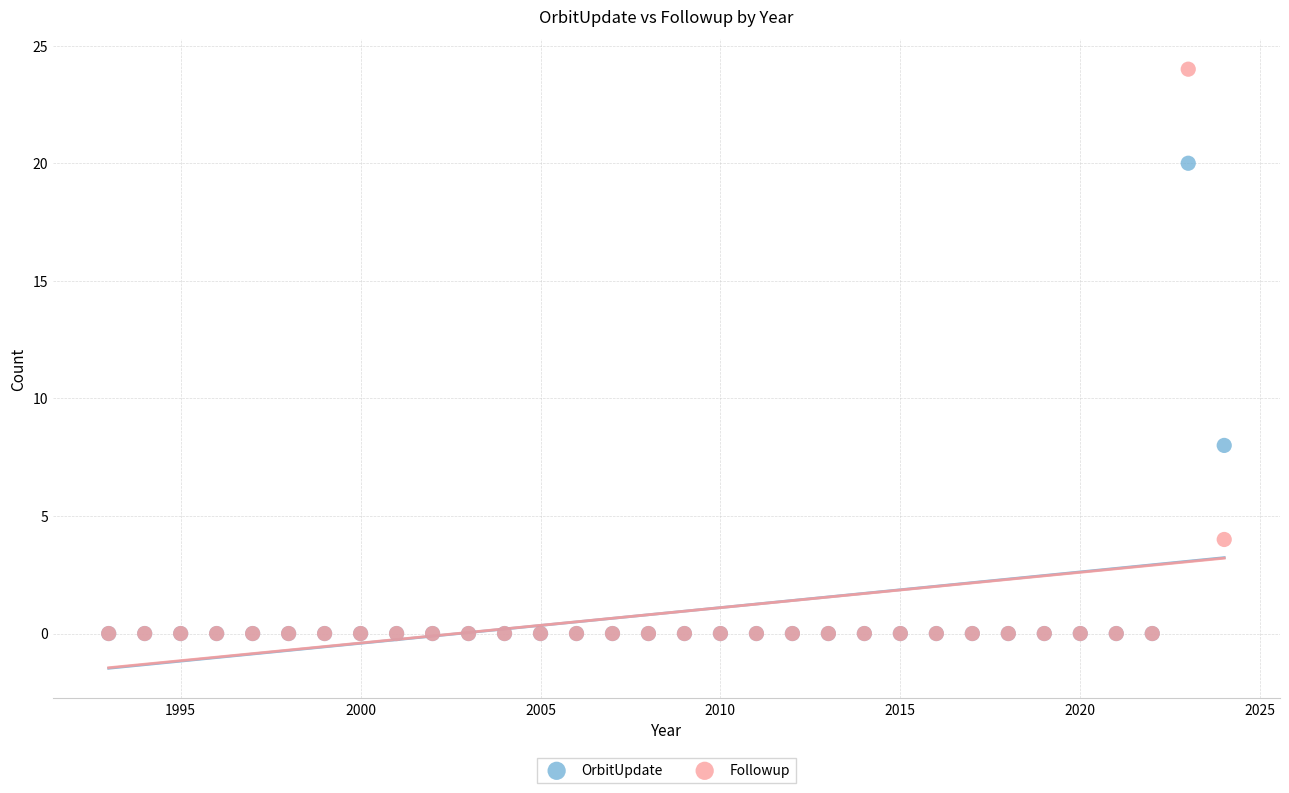

What are all the series names shown in the legend?

OrbitUpdate, Followup